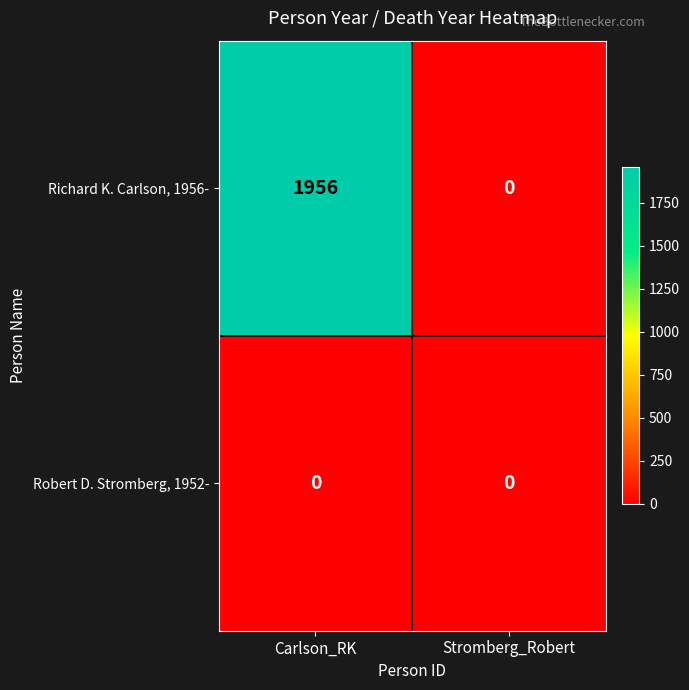

Rank the series by their average value, from lowest to highest.

Robert D. Stromberg, 1952-, Richard K. Carlson, 1956-